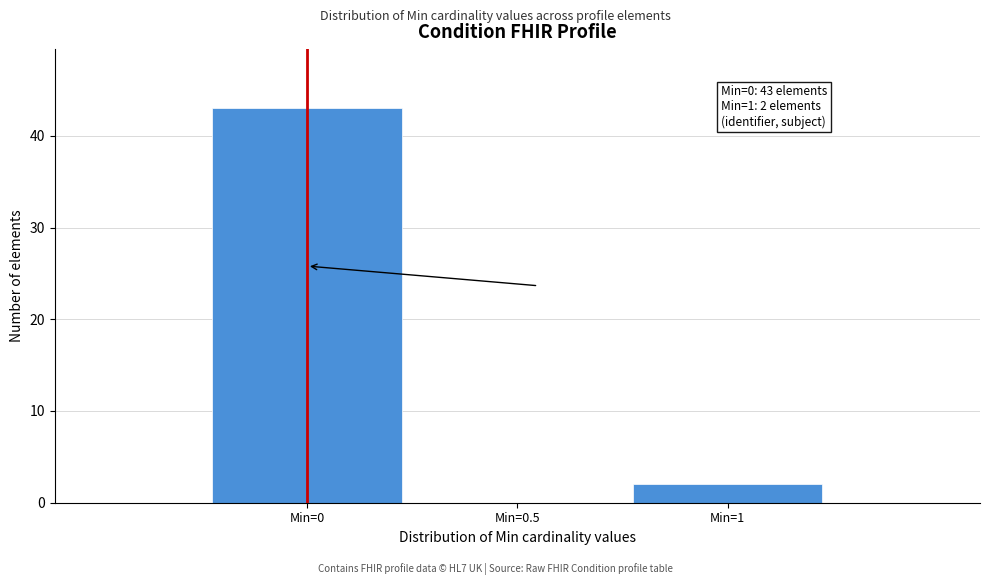

Which range on the x-axis has the tallest bar?

-0.25 to 0.25